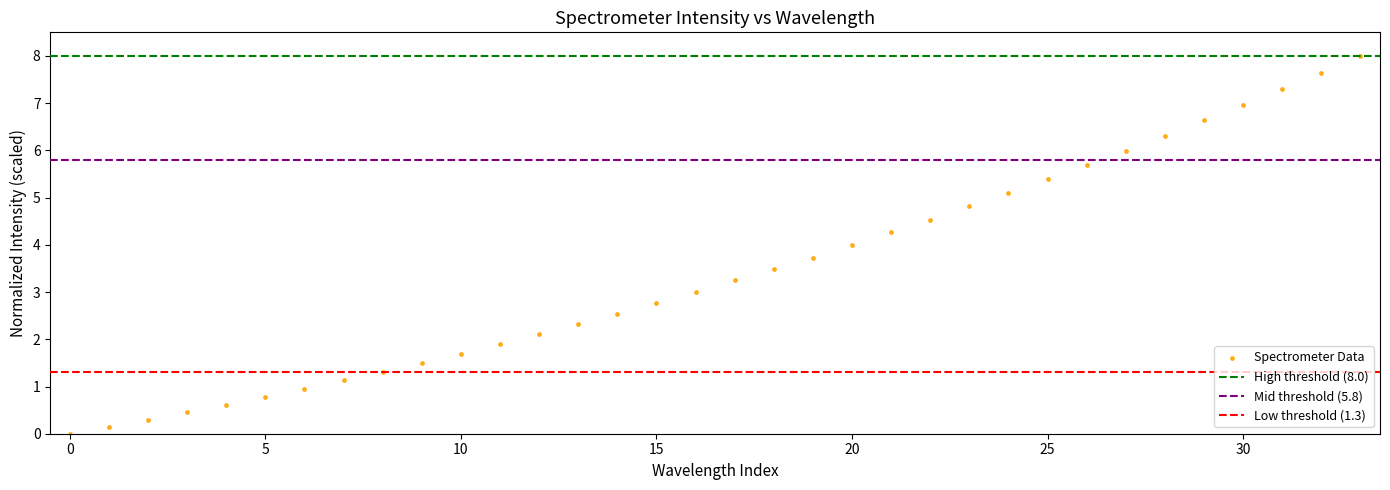

What is the range of Y values (max minus min)?

8.0